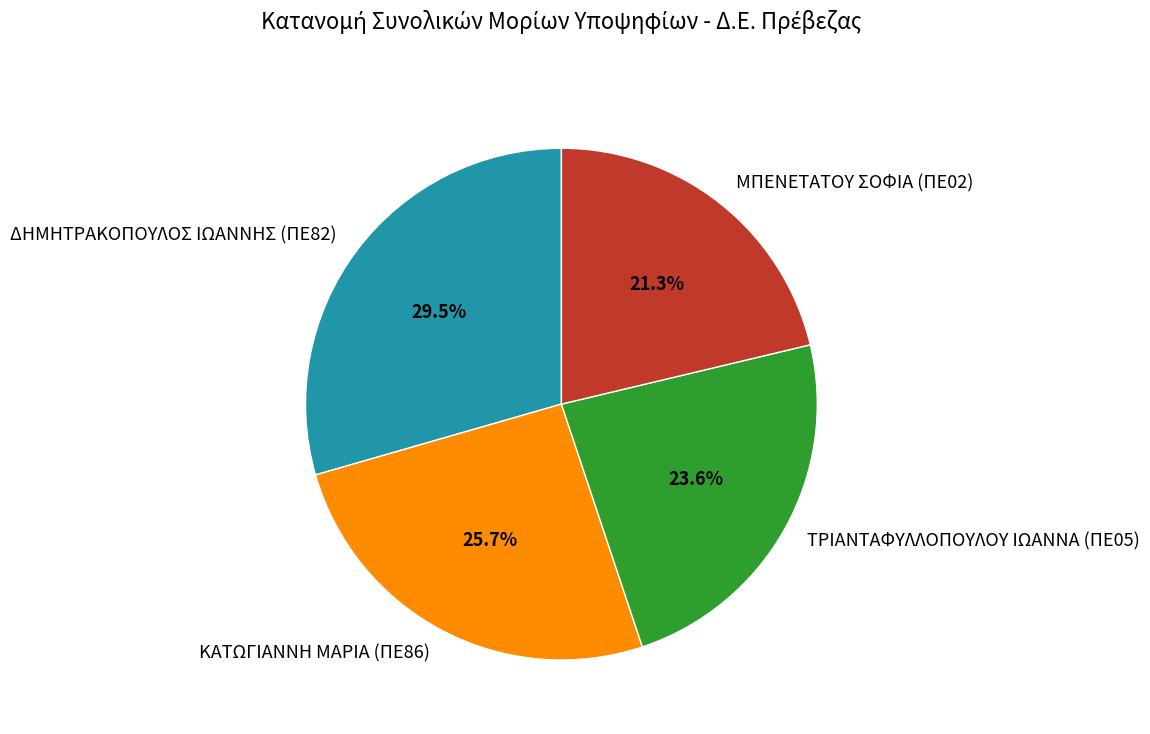

Is there a majority slice in this chart?

No